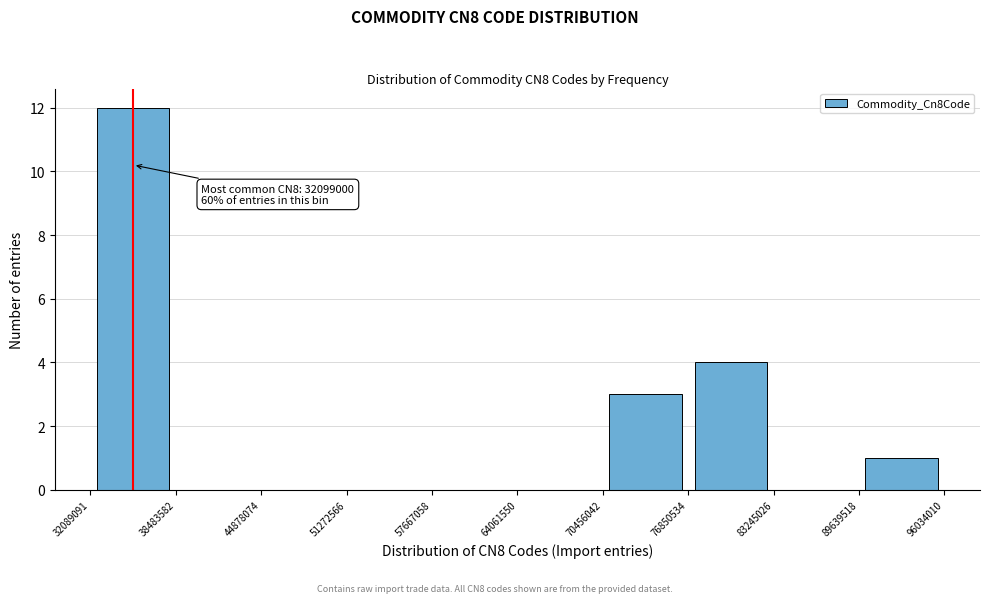

Over which range of the x-axis is the bar tallest?

32089091 to 38483582